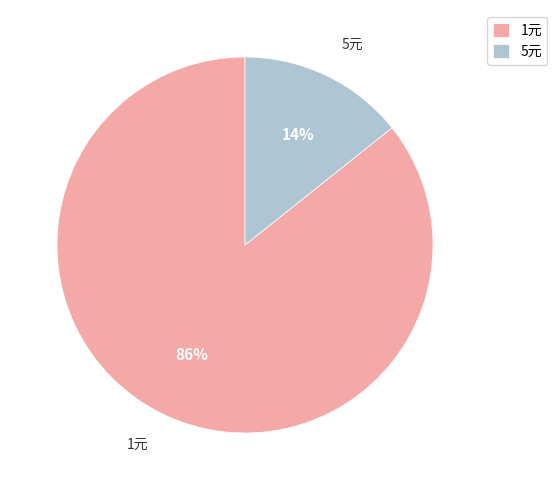

What is the majority slice?

1元